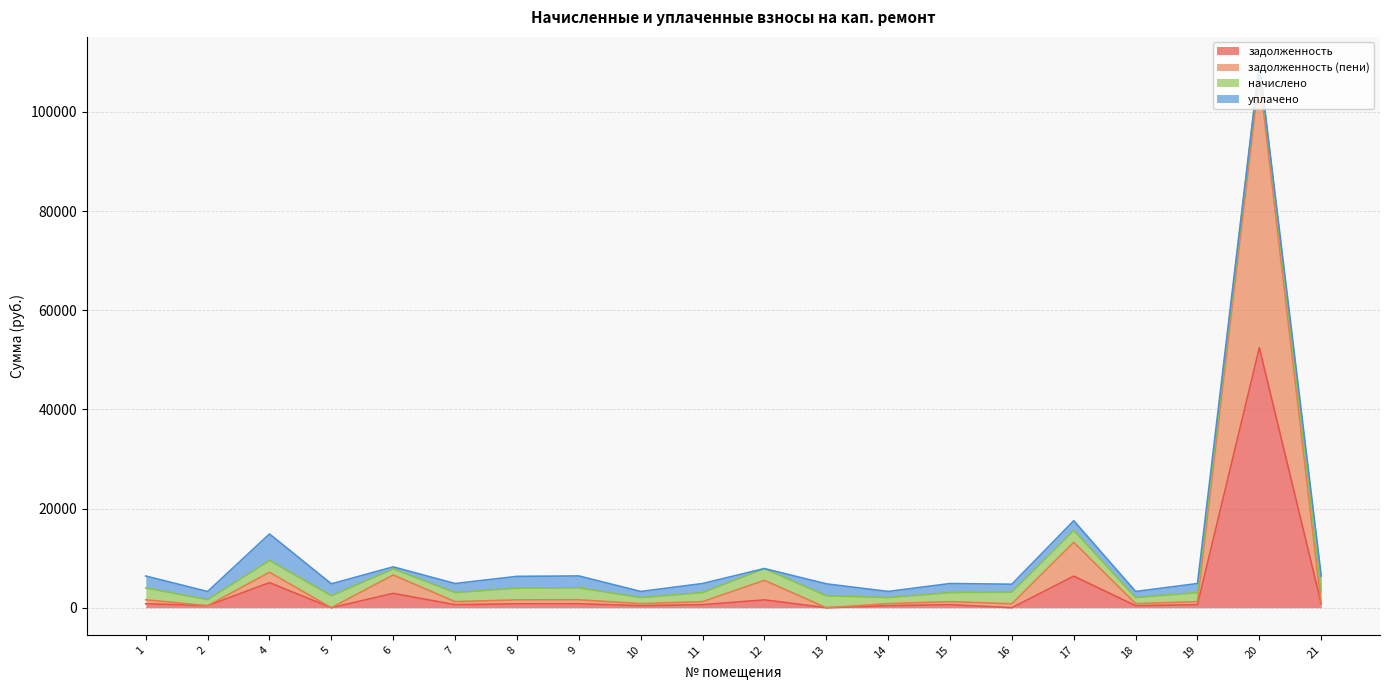

True or false: задолженность and задолженность (пени) cross at least once.

False